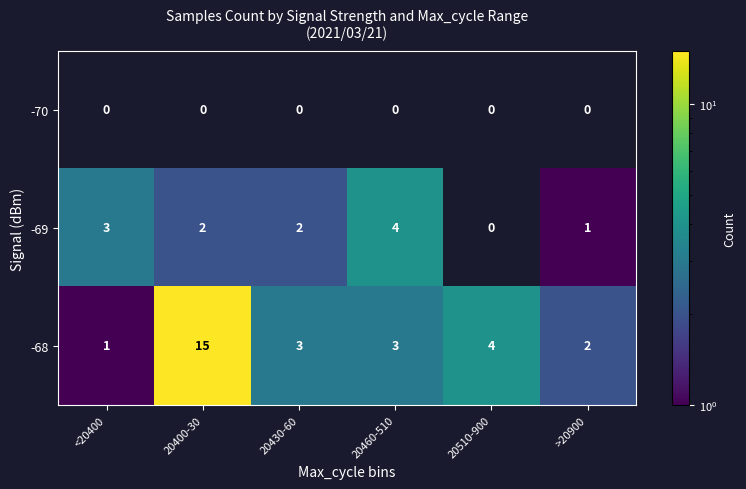

At which label does -68 first exceed 3?

20400-30